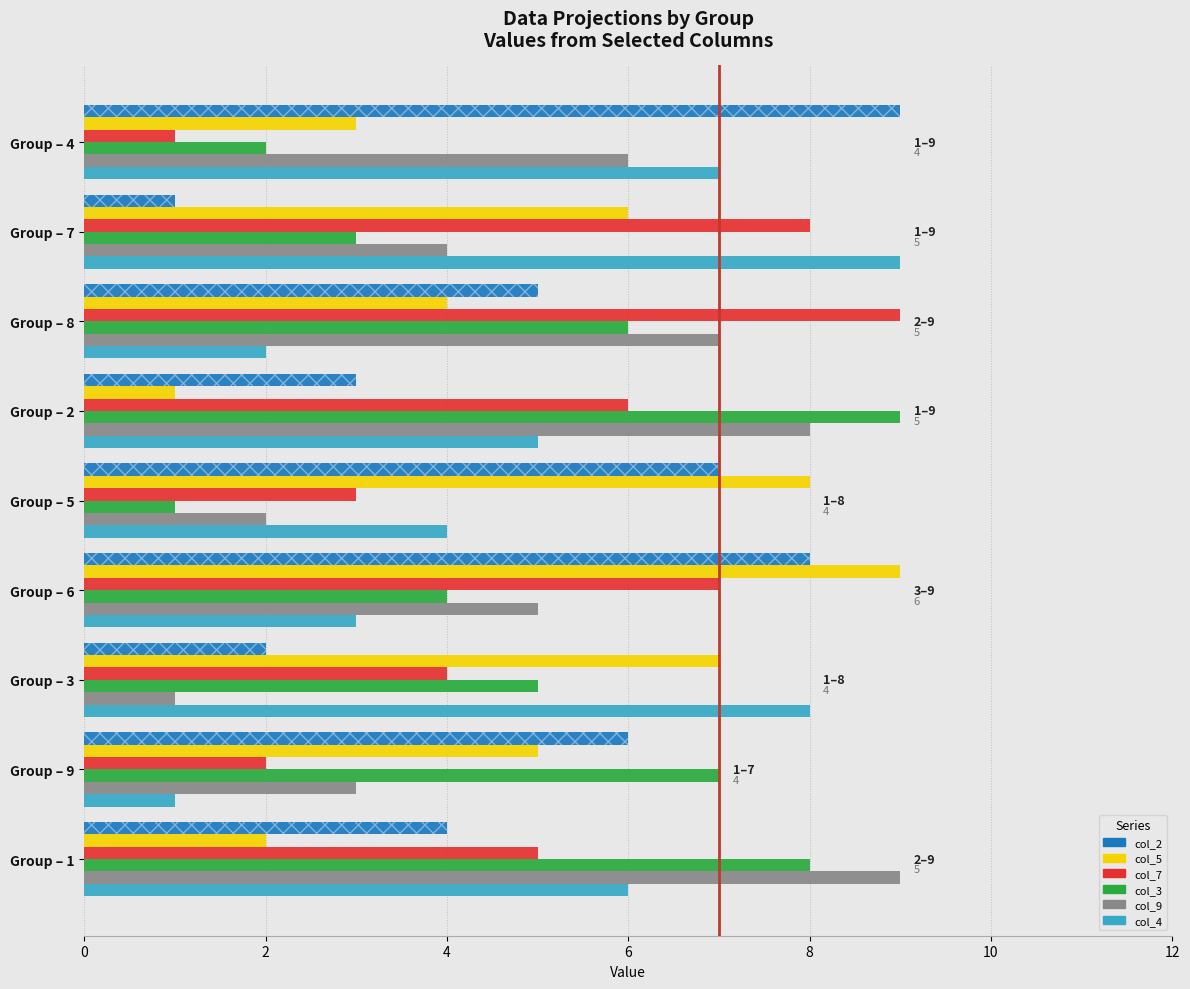

The value of col_3 at Group – 3 is 7. True or false?

False